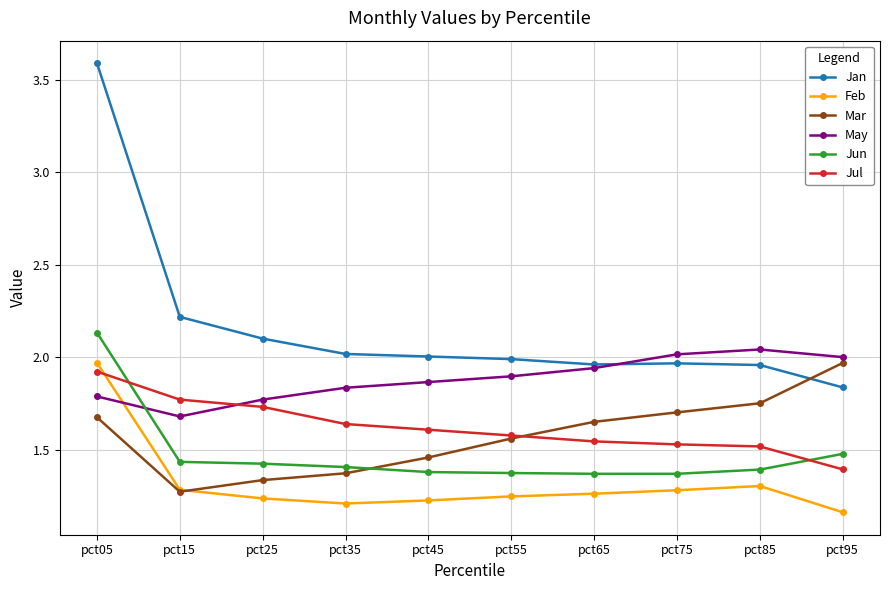

At which label does Jul reach its peak?

pct05